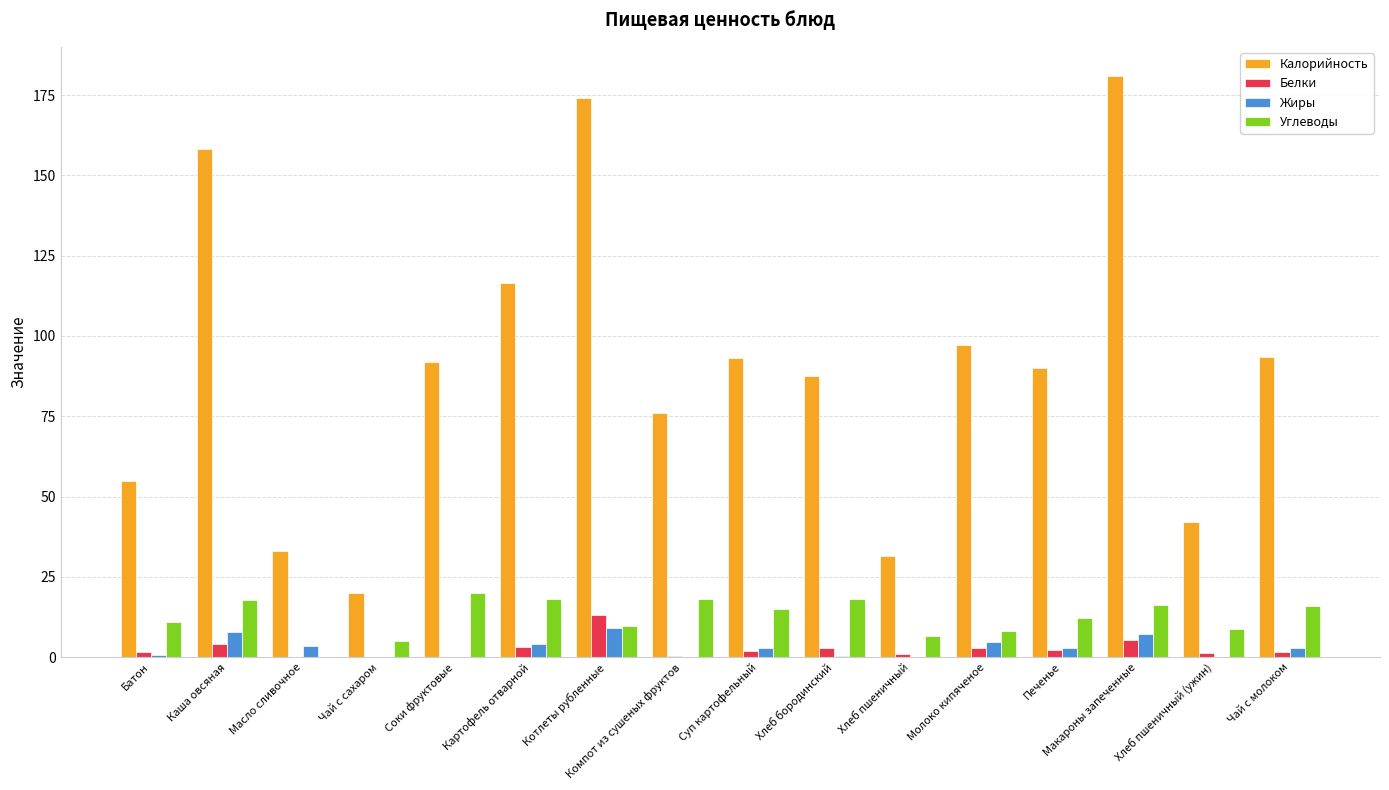

The Жиры series shows 0.1 at Хлеб пшеничный. True or false?

True